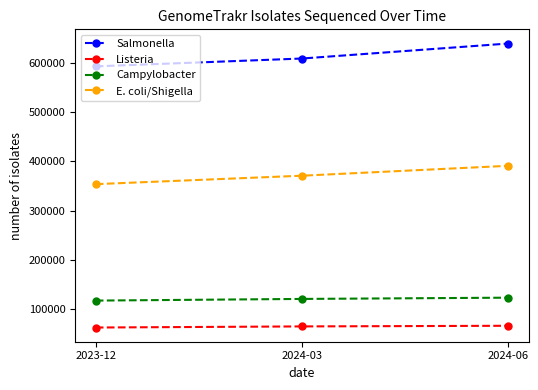

What is the minimum value for Campylobacter?

117470